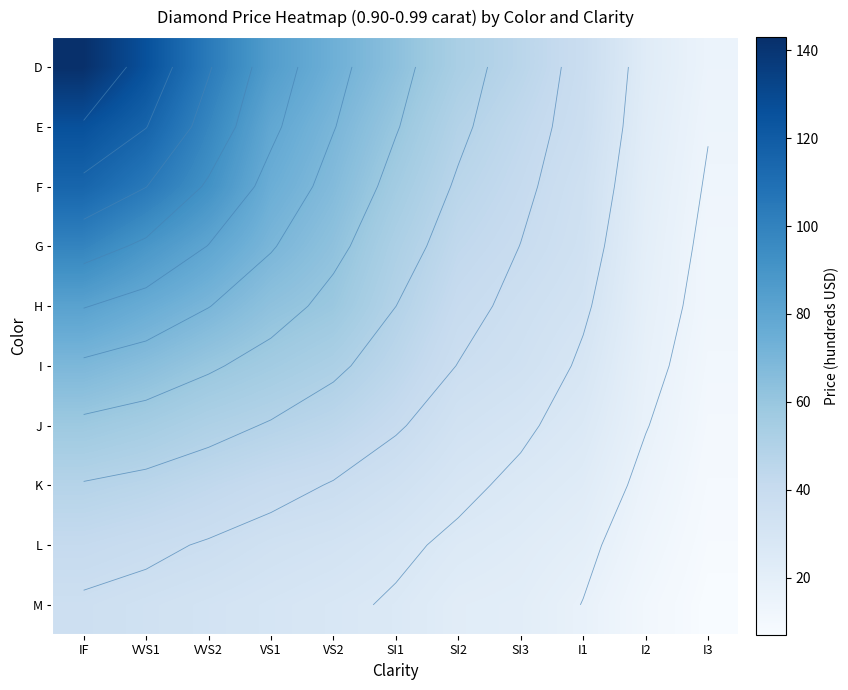

Rank the categories by I value from lowest to highest.

I3, I2, I1, SI3, SI2, SI1, VS2, VS1, VVS2, VVS1, IF